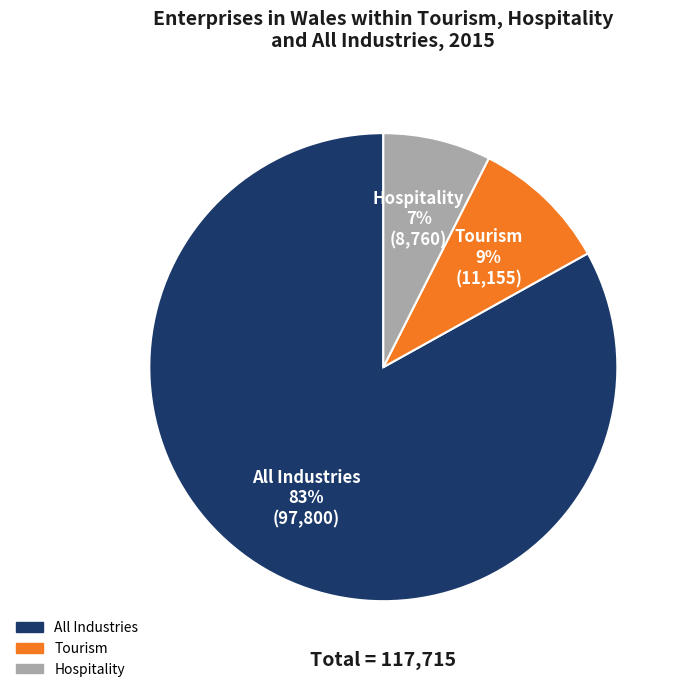

Does any single category account for the majority?

Yes